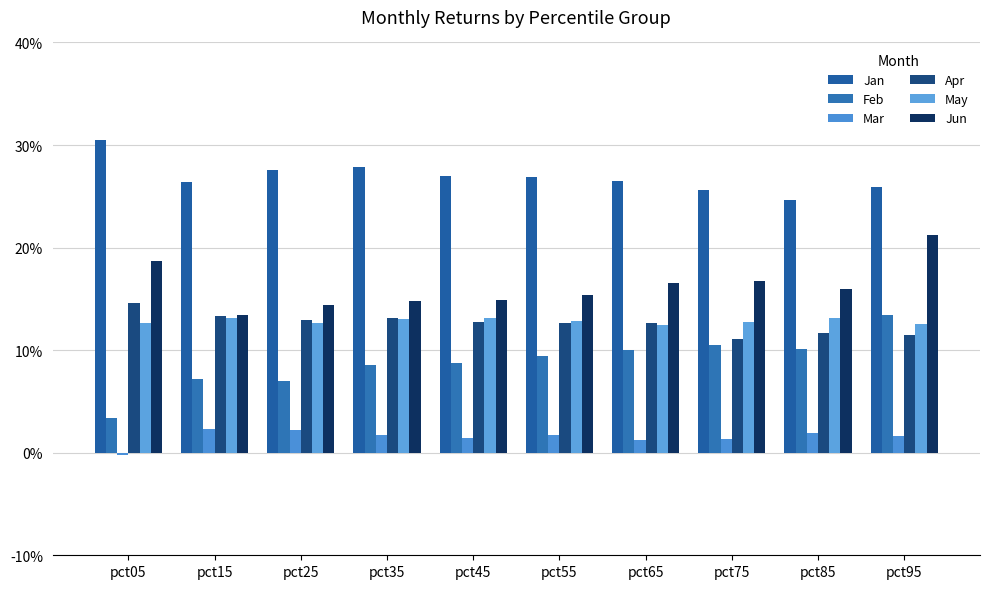

Are the bars grouped side by side (vs. stacked)?

Yes